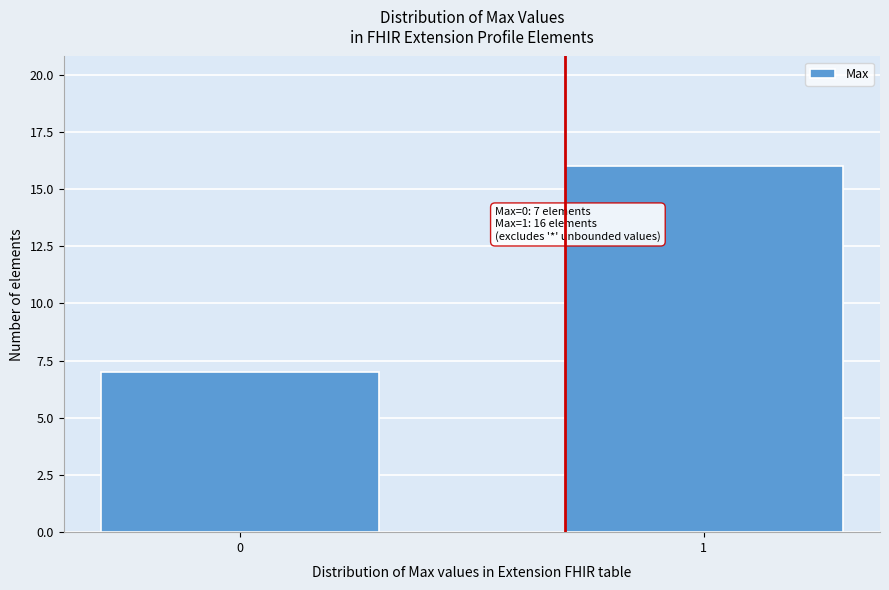

Reading left to right, what are all the values shown in this chart?

0=7	1=16